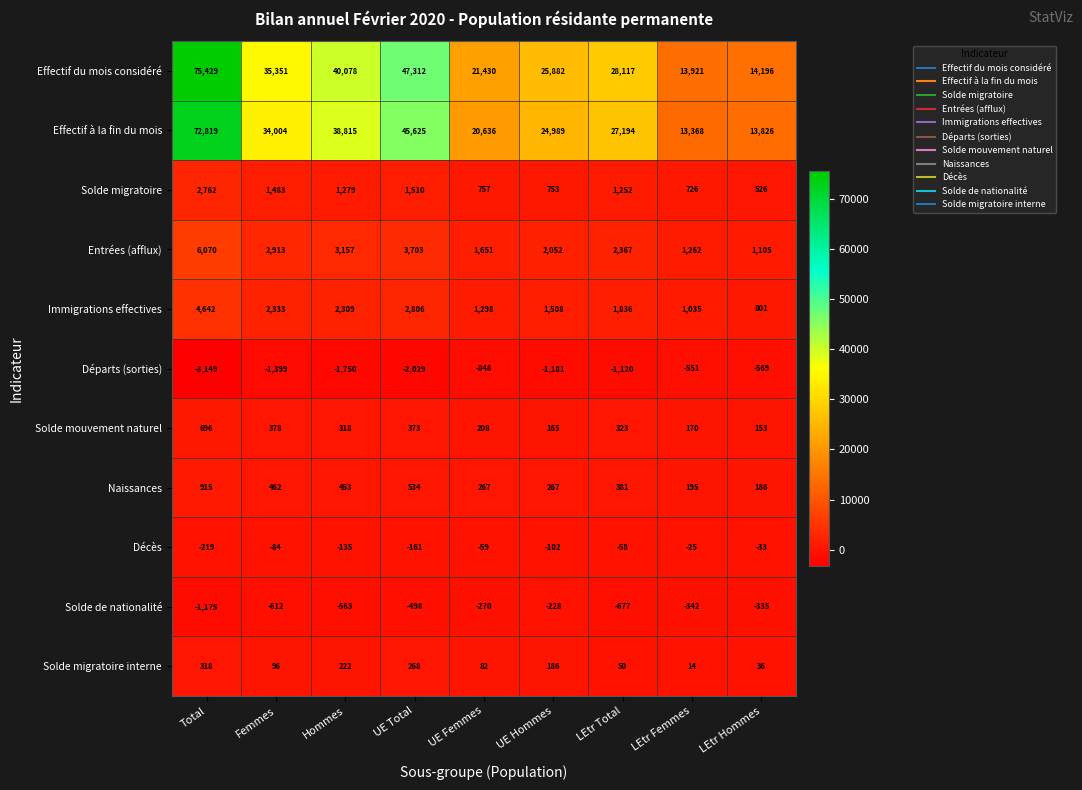

At which label is Solde de nationalité closest to -701?

LEtr Total